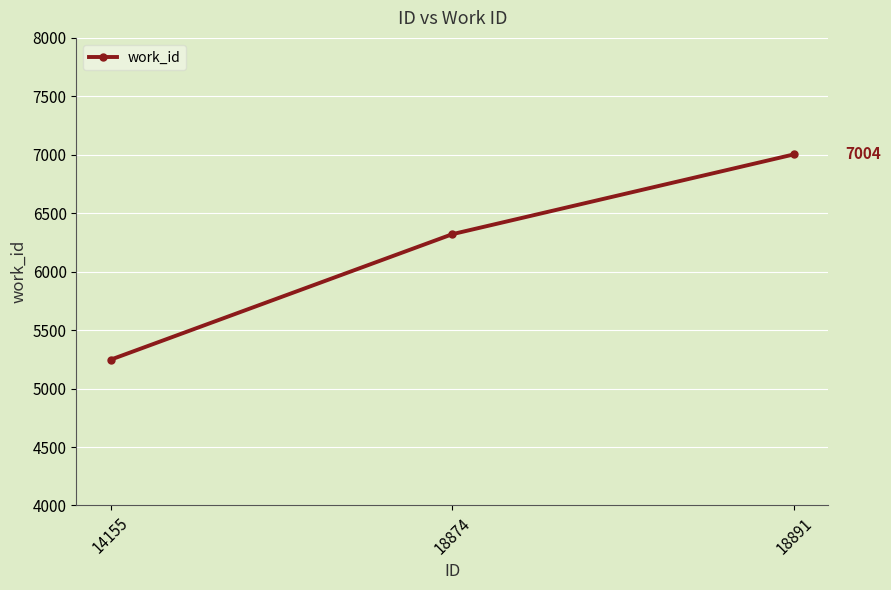

Which has a higher value, 18891 or 18874?

18891